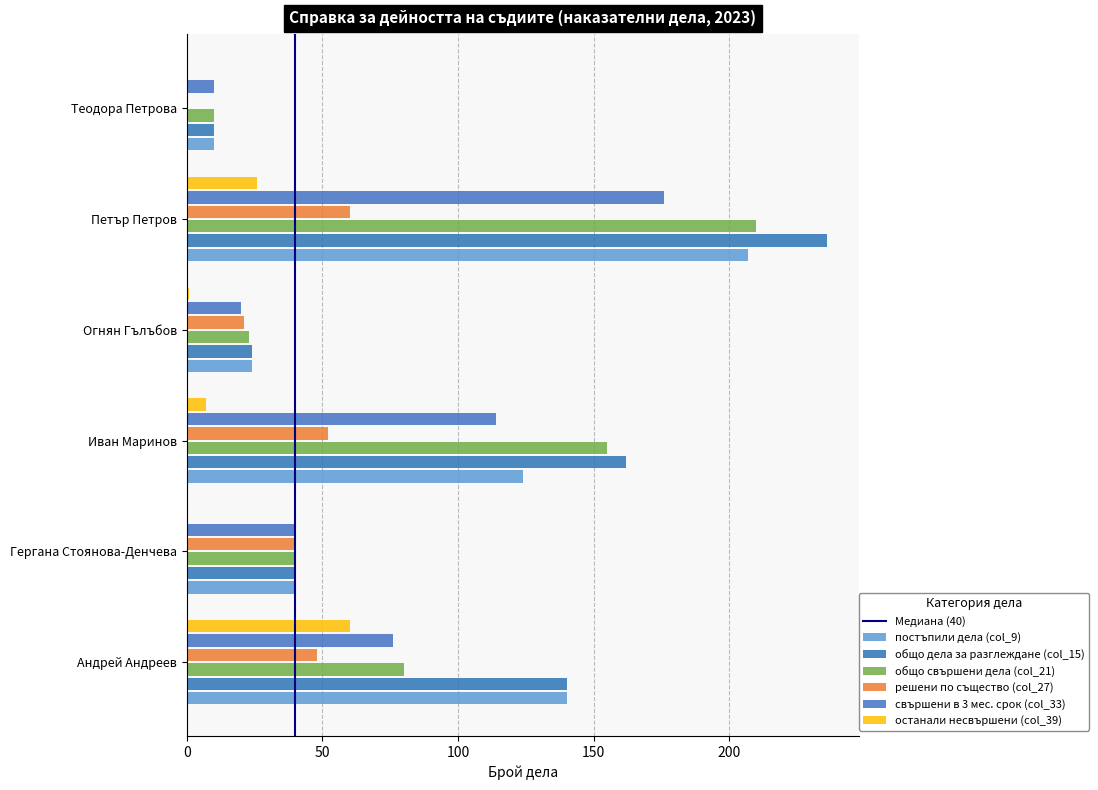

True or false: постъпили дела (col_9) has a value of 207 at Петър Петров.

True